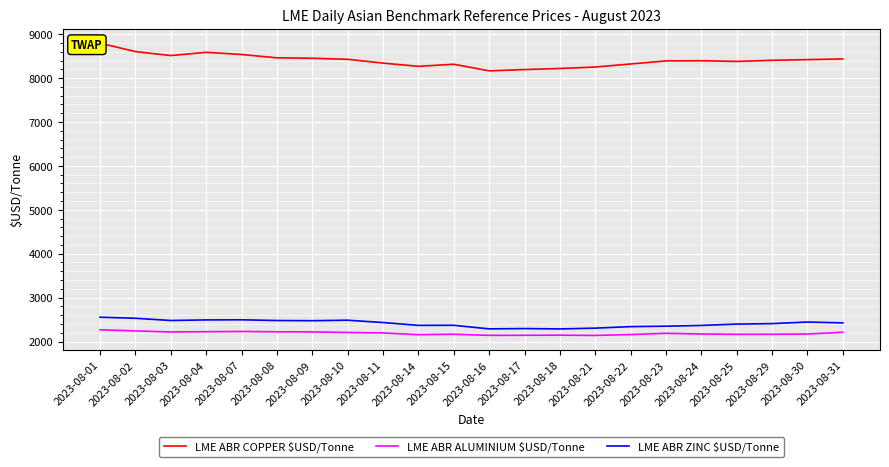

True or false: LME ABR COPPER $USD/Tonne has a value of 8463.0 at 2023-08-08.

True